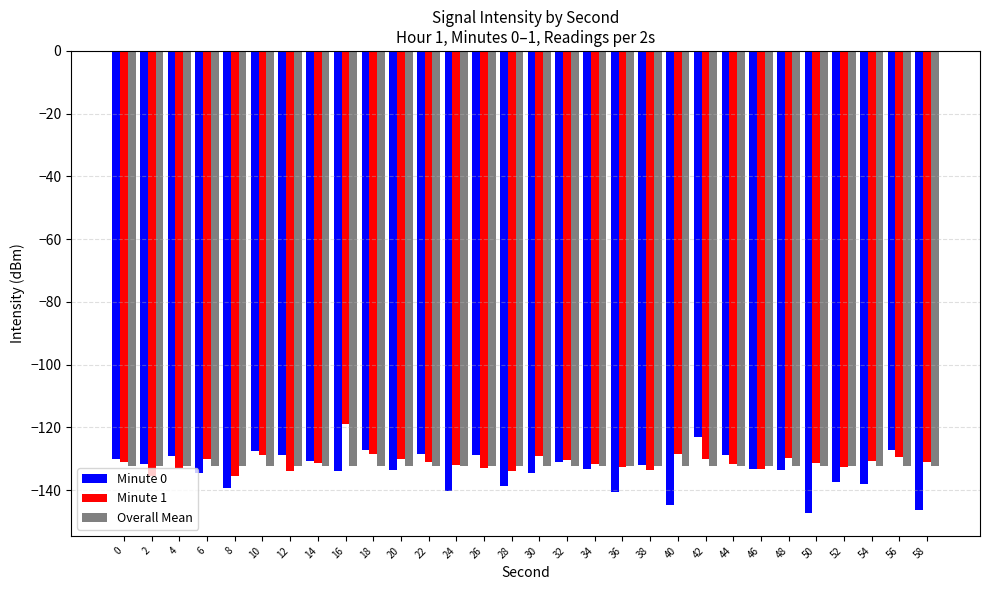

Which series has the widest spread of values?

Minute 0